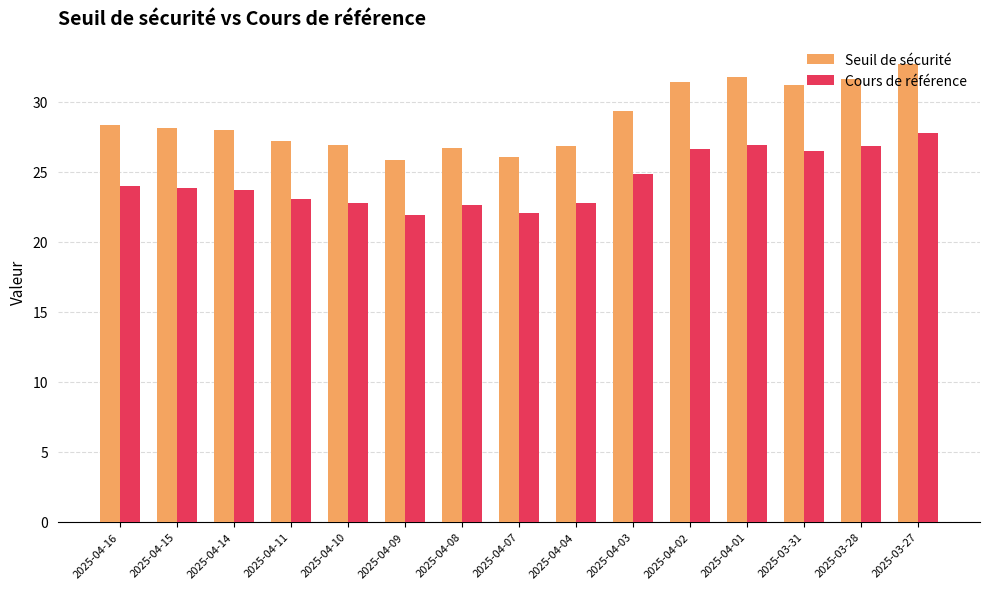

List the series in order of their peak value, highest first.

Seuil de sécurité, Cours de référence